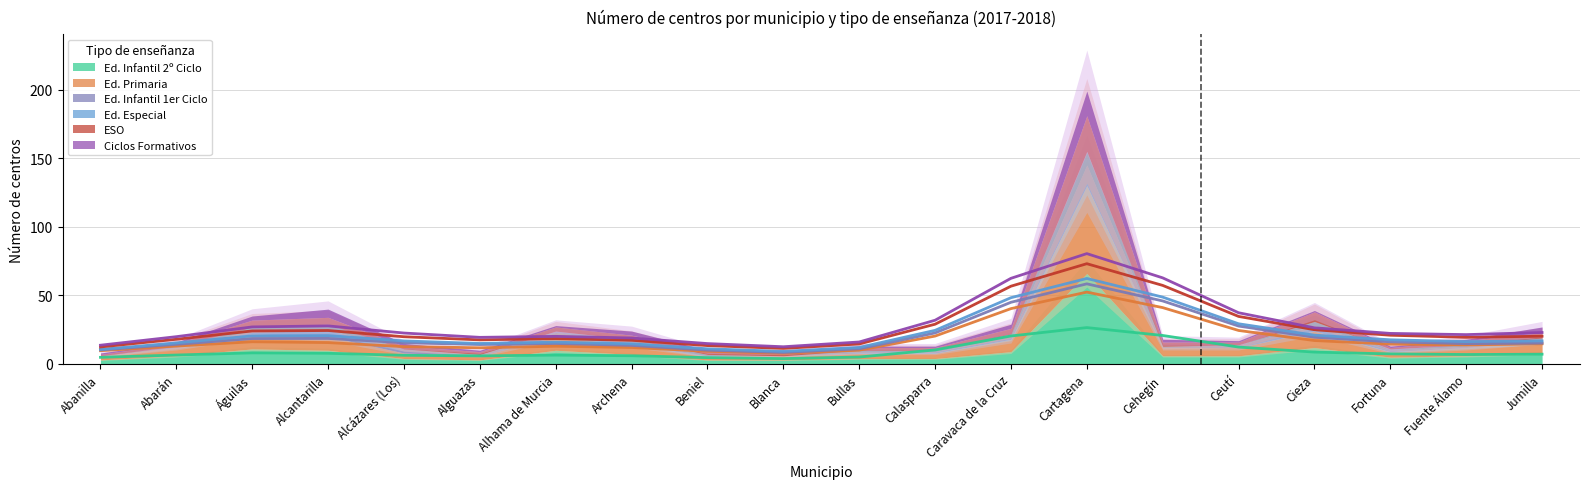

The value of Ed. Infantil 2º Ciclo at Jumilla is 8. True or false?

True